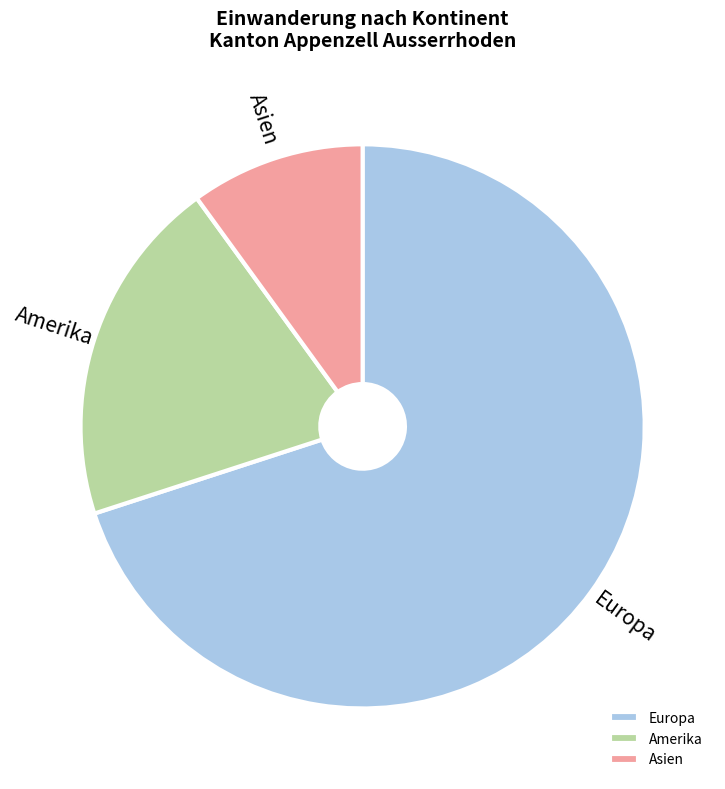

Approximately how many times larger is the value at Asien compared to Amerika?

0.5